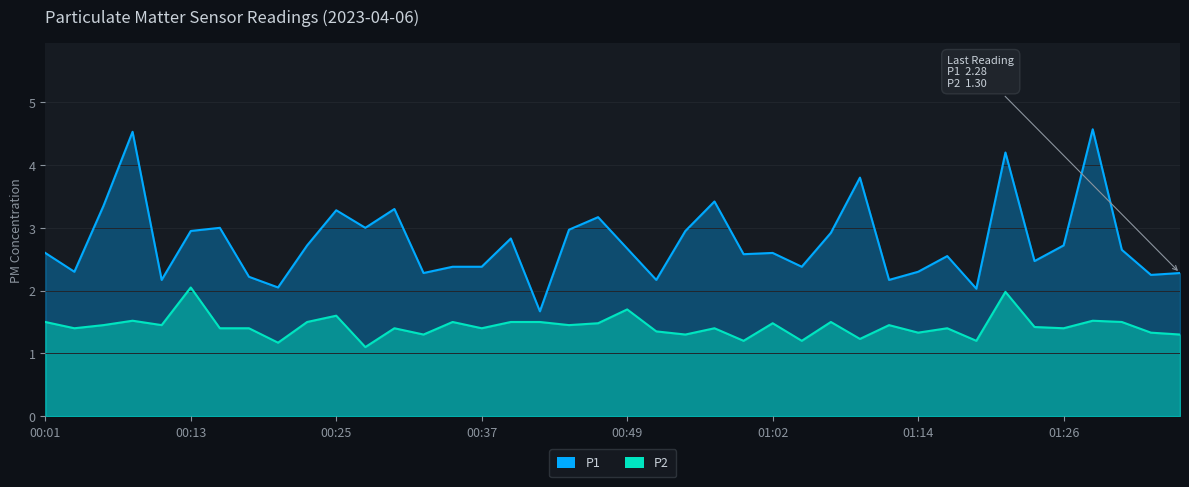

How many lines are shown in the chart?

2